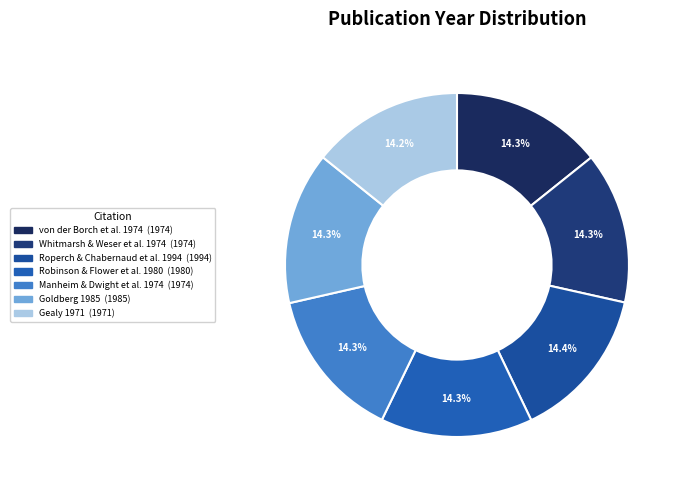

Does von der Borch et al. 1974 represent more than half of the total?

No